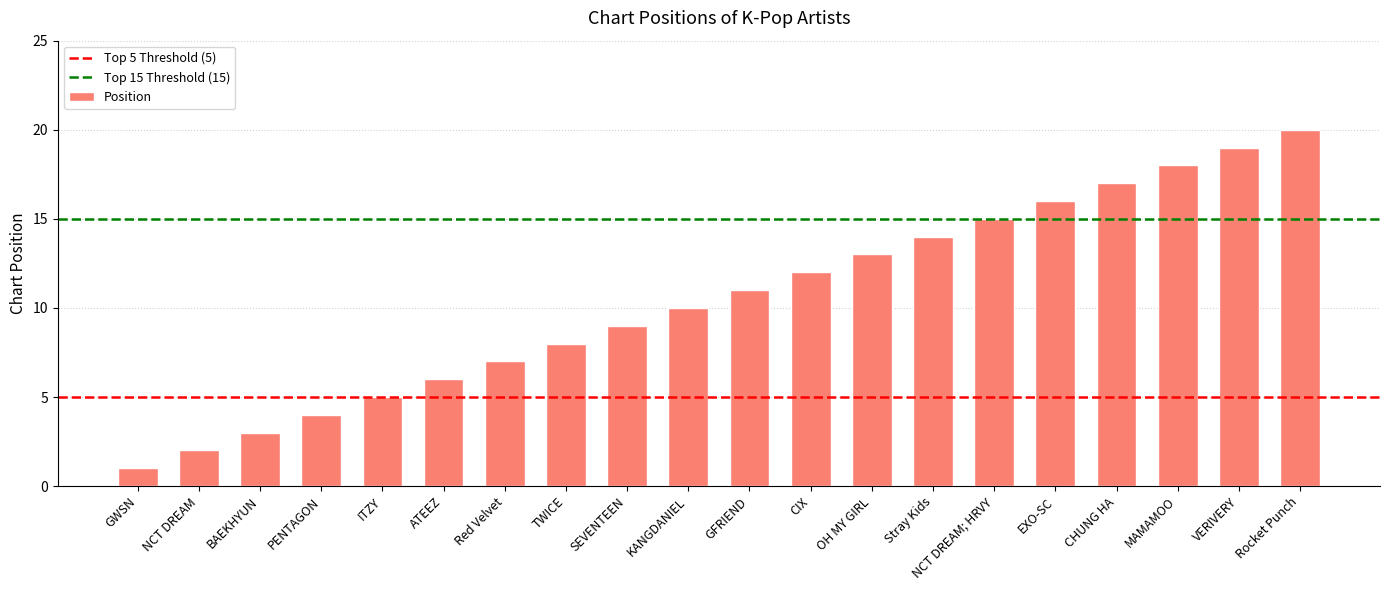

Are the bars horizontal?

No